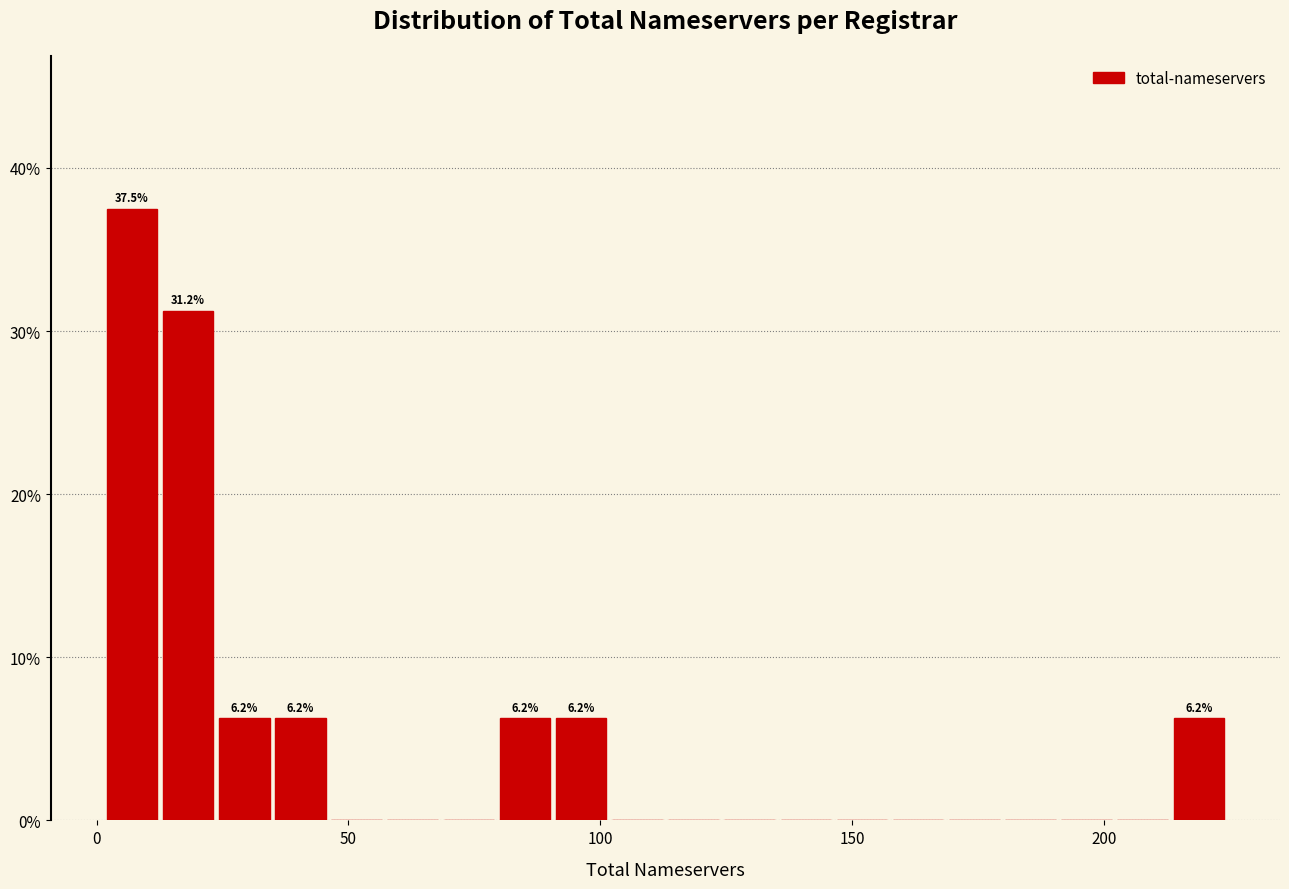

Around what value on the x-axis is the tallest bar? Give the approximate position of its centre, as read against the axis.

5